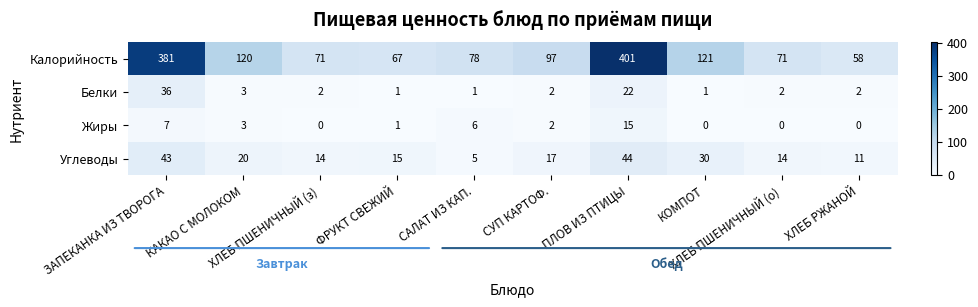

What is the spread (max minus min) of values at САЛАТ ИЗ КАП.?

77